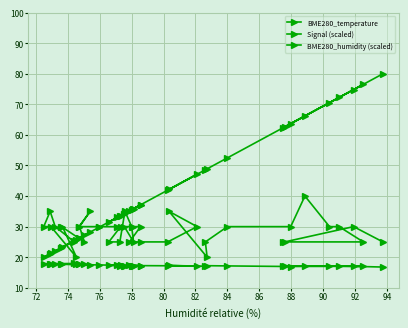

Rank the series by their maximum value, from highest to lowest.

BME280_humidity (scaled), Signal (scaled), BME280_temperature